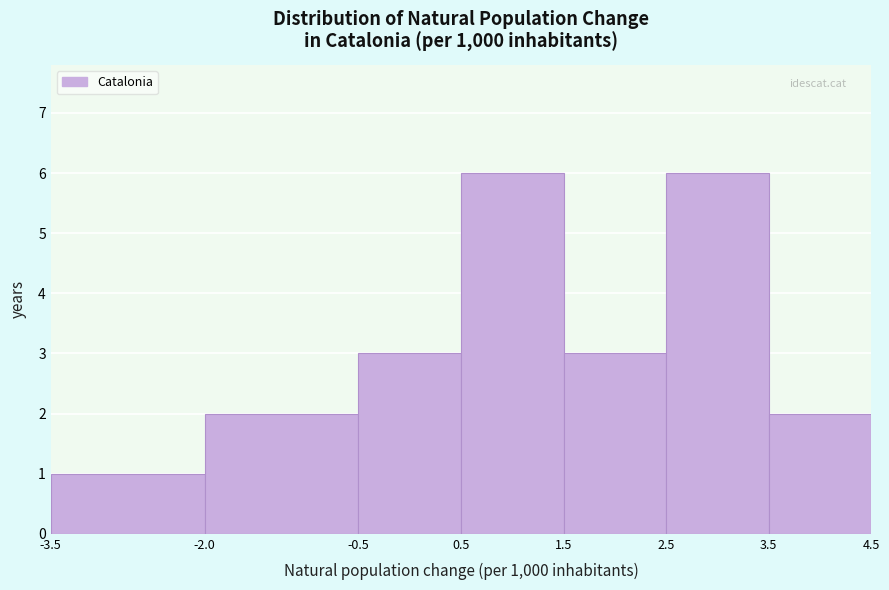

How tall is the bar that spans 0.5 to 1.5 on the x-axis? The values are not printed on the chart, so give them approximately, as read against the axis.

6